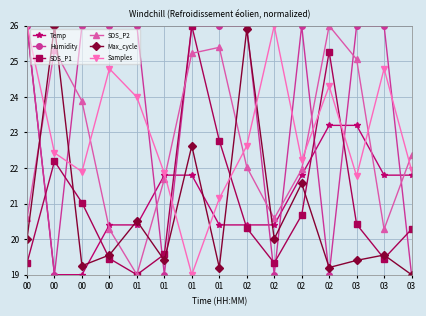

Which series has the widest spread of values?

Temp